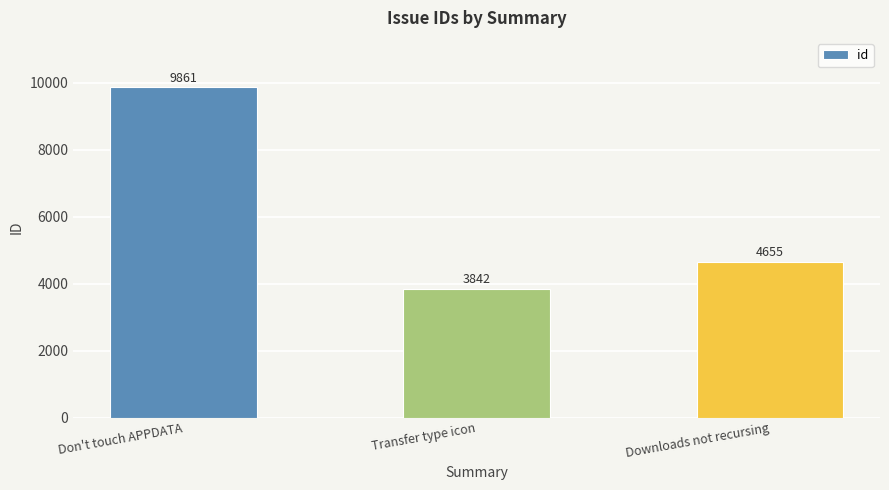

Is it true that the value at Downloads not recursing is 4655?

True